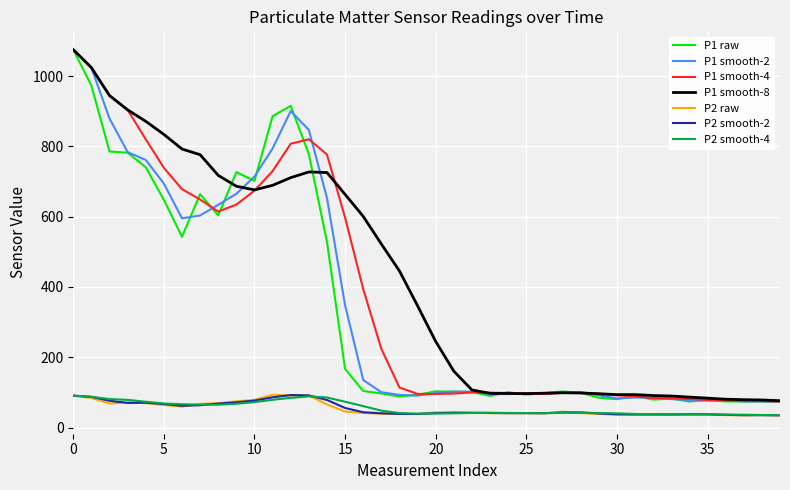

What is the greatest value displayed?

1075.4